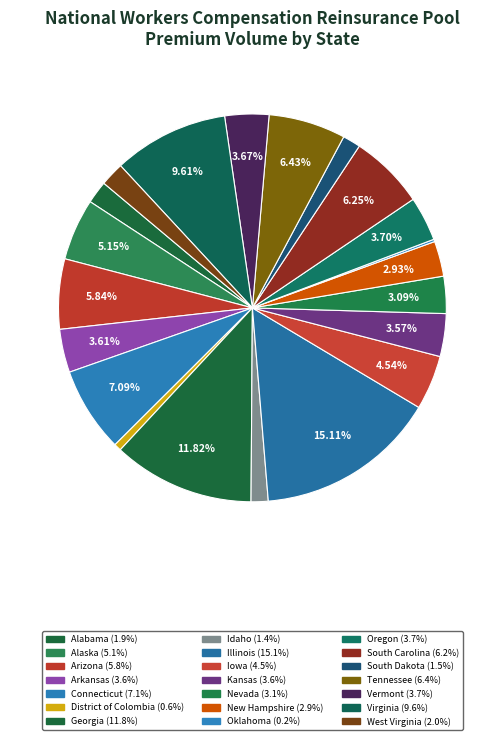

To the nearest percent, what is the average slice percentage?

5%